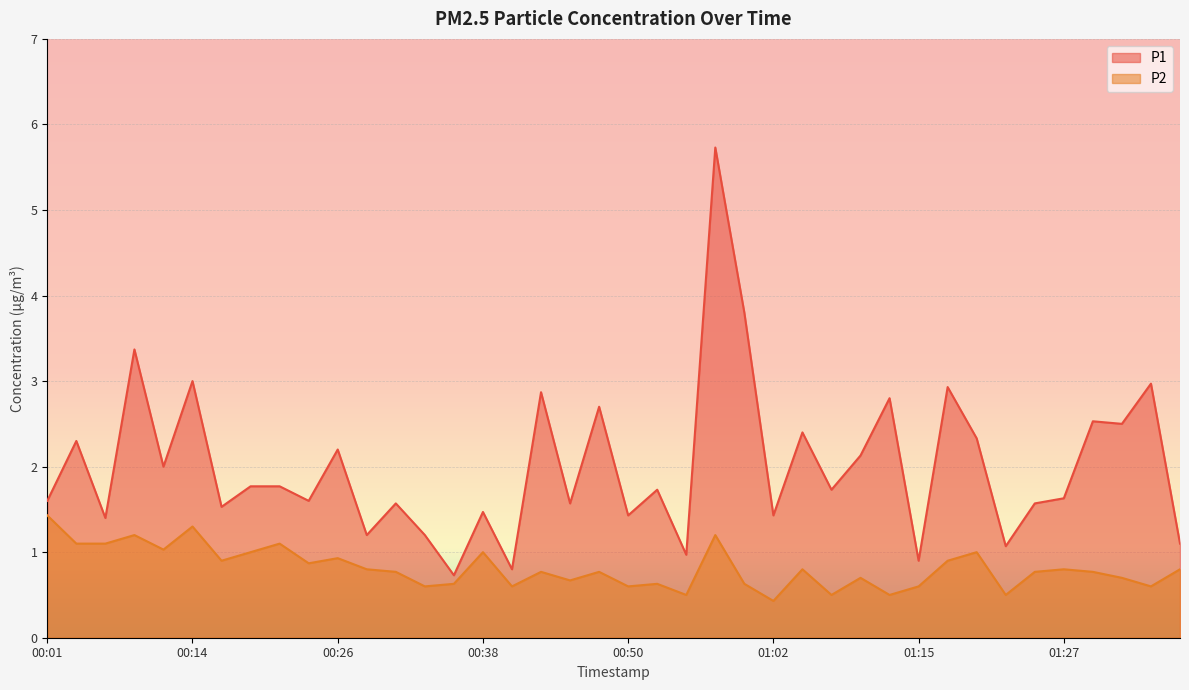

What is the maximum value shown in the chart?

5.7